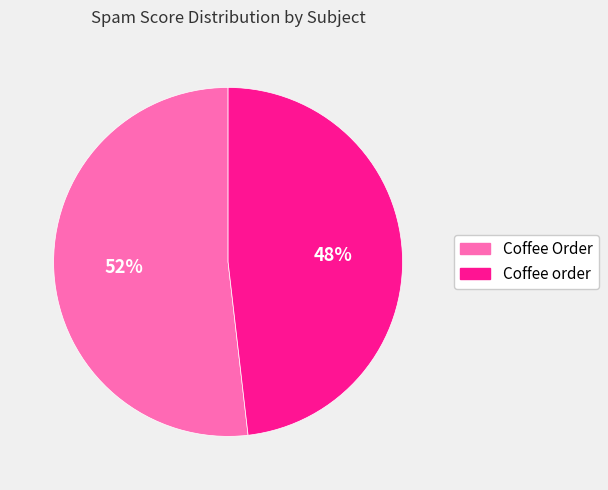

Do Coffee order and Coffee Order together represent more than half of the pie?

Yes